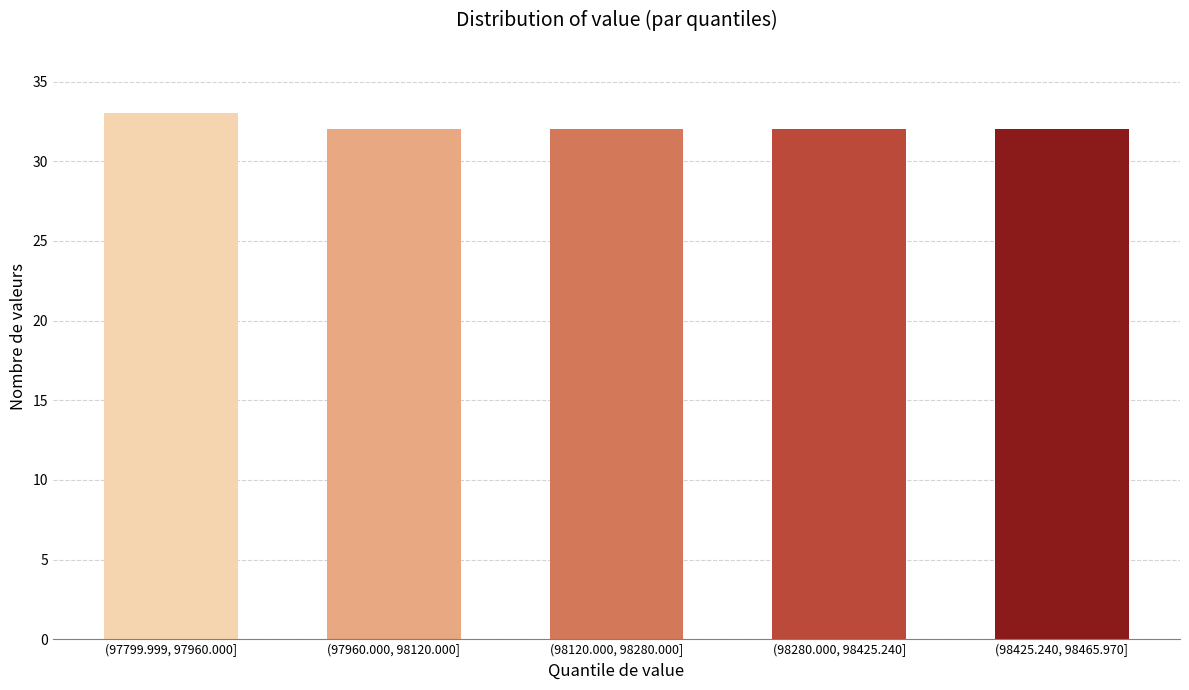

Reading left to right, what are all the values shown in this chart?

33	32	32	32	32